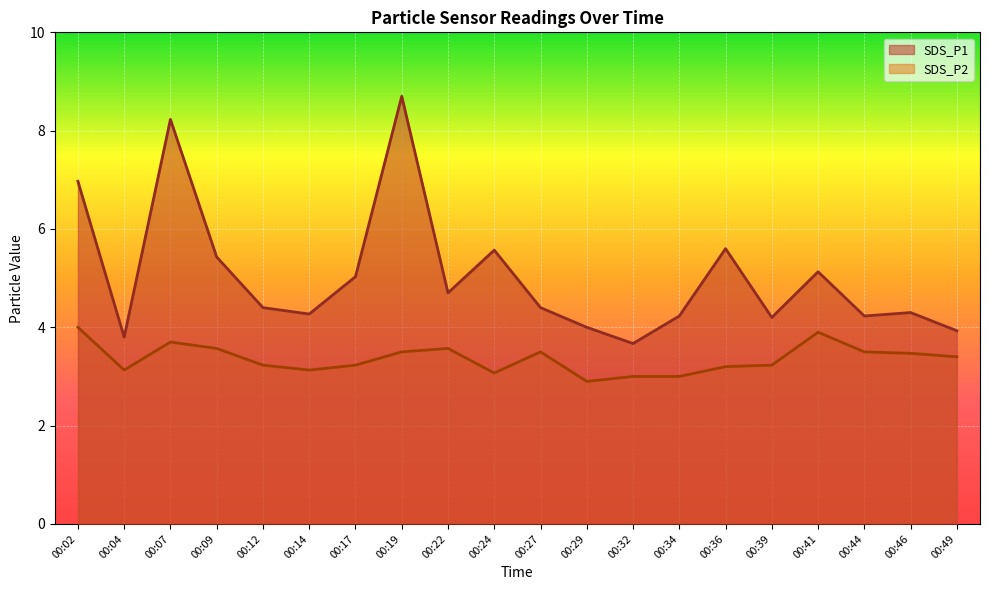

At how many categories does at least one series exceed 7?

2